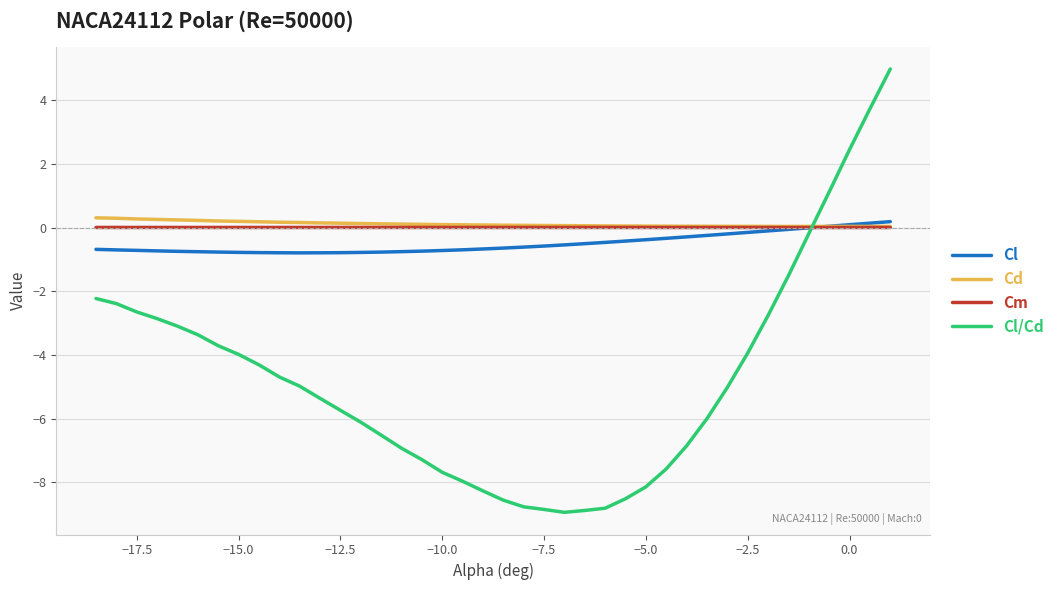

Which series has the largest range (max minus min)?

Cl/Cd